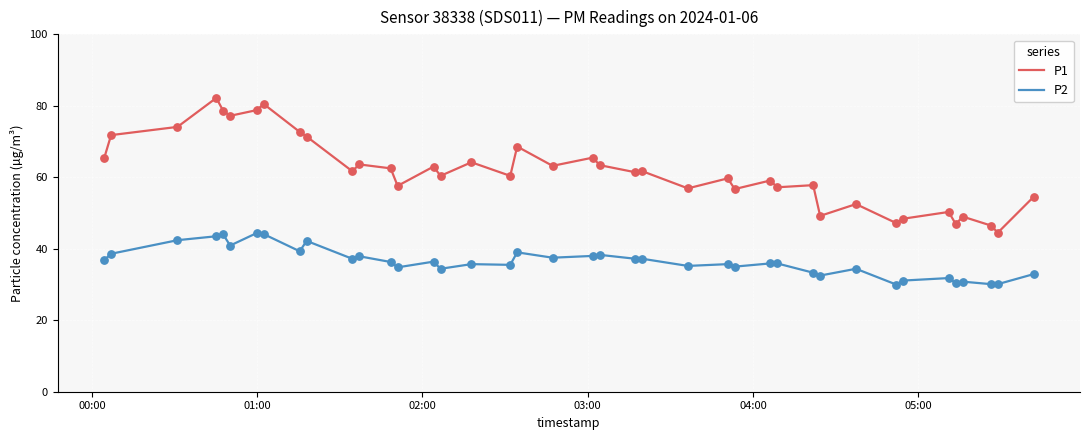

Which series has the largest total across all categories?

P1